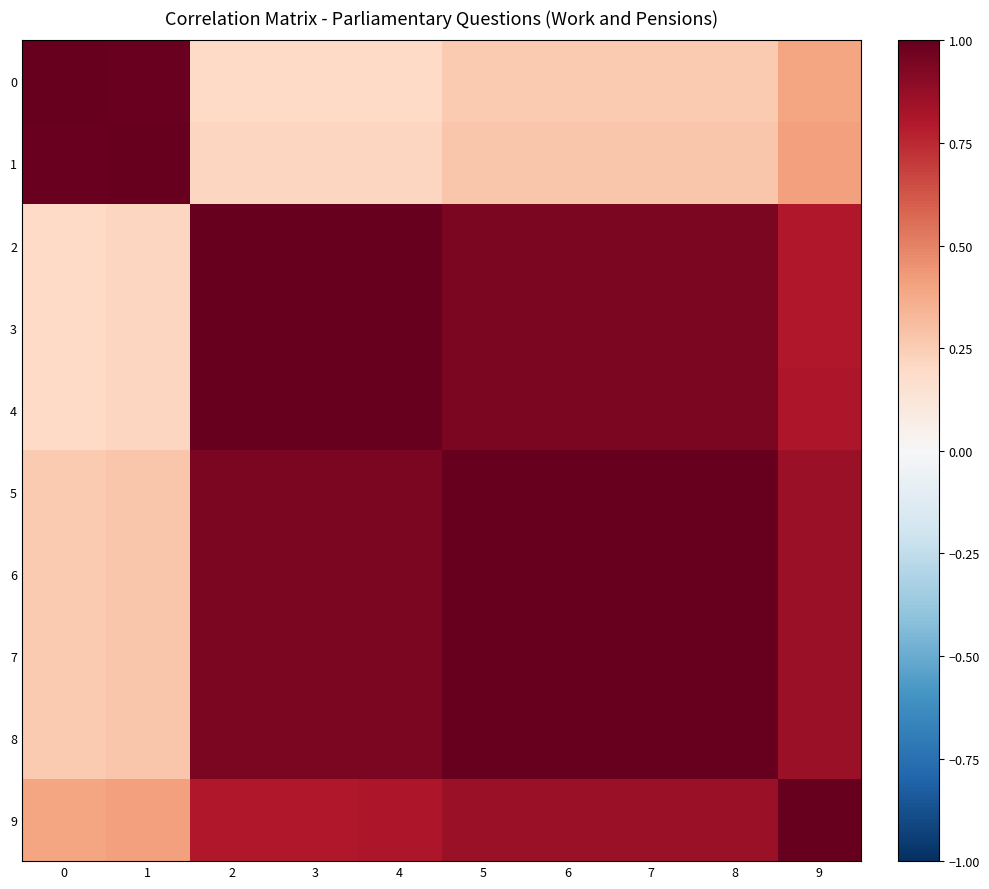

What is the minimum value shown in the chart?

0.2